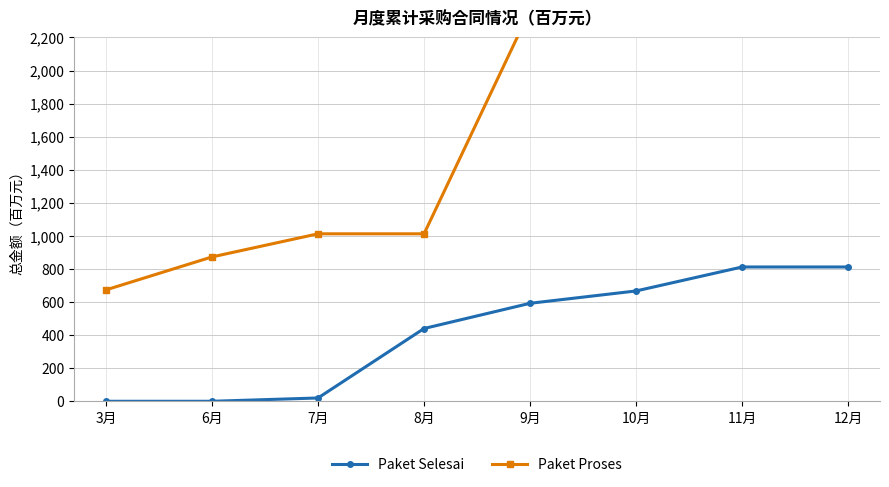

Which series has the widest spread of values?

Paket Proses